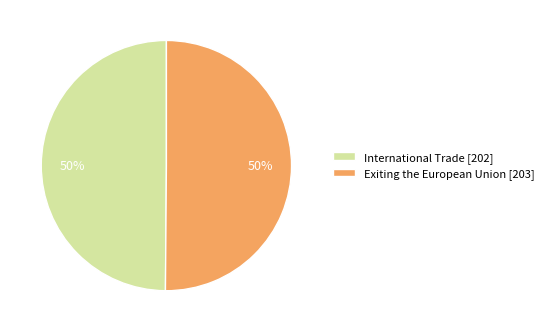

Do Exiting the European Union [203] and International Trade [202] together represent more than half of the pie?

Yes